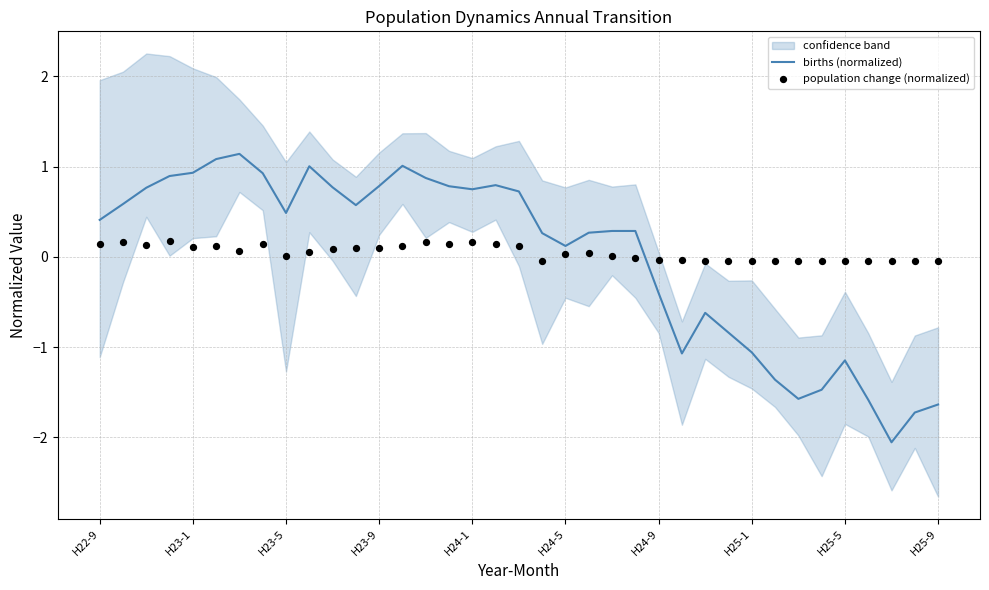

Which series reaches the minimum Y coordinate?

births (normalized)